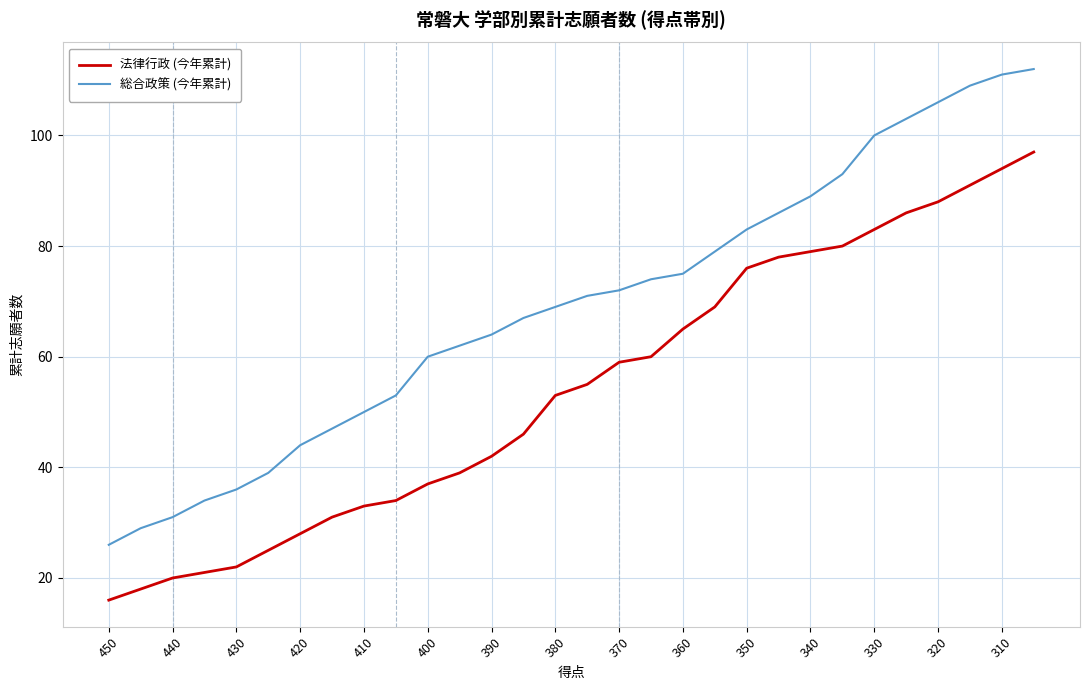

Reading right to left, extract all data points from this chart.

法律行政 (今年累計): 97	94	91	88	86	83	80	79	78	76	69	65	60	59	55	53	46	42	39	37	34	33	31	28	25	22	21	20	18	16
総合政策 (今年累計): 112	111	109	106	103	100	93	89	86	83	79	75	74	72	71	69	67	64	62	60	53	50	47	44	39	36	34	31	29	26